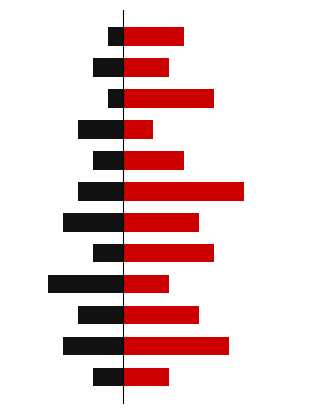

True or false: Black has a value of -2 at 11.

False